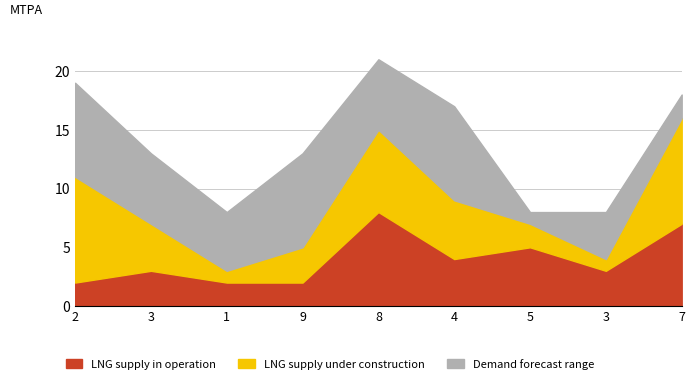

After their last crossing, which series has the higher values: LNG supply under construction or LNG supply in operation?

LNG supply under construction